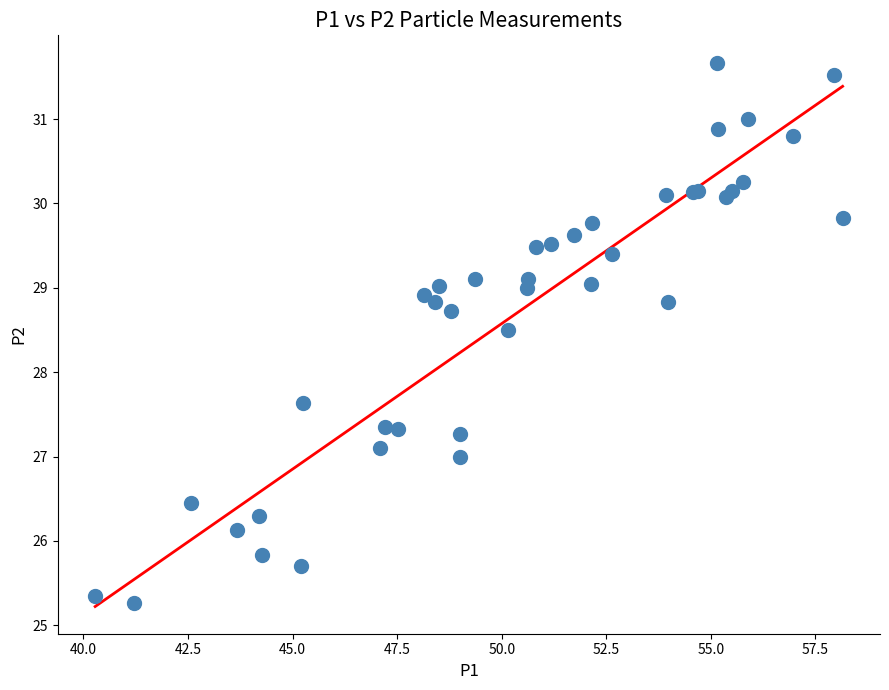

What Y value in the scatter plot is closest to 28?

27.6